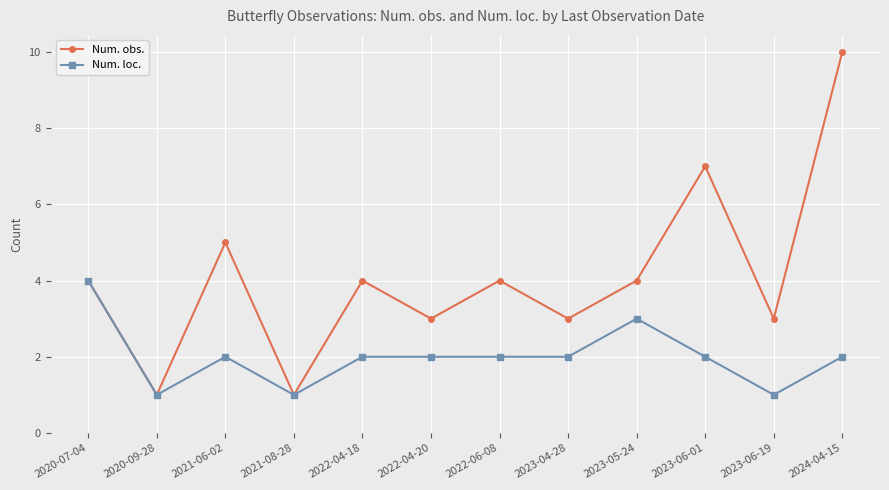

Is the value of Num. loc. at 2024-04-15 greater than the value of Num. obs. at 2021-06-02?

No